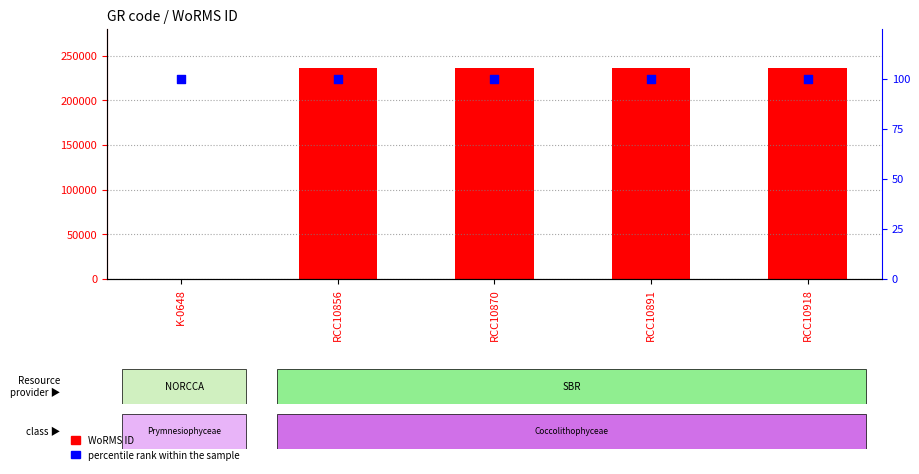

What are all the series names shown in the legend?

WoRMS ID, percentile rank within the sample